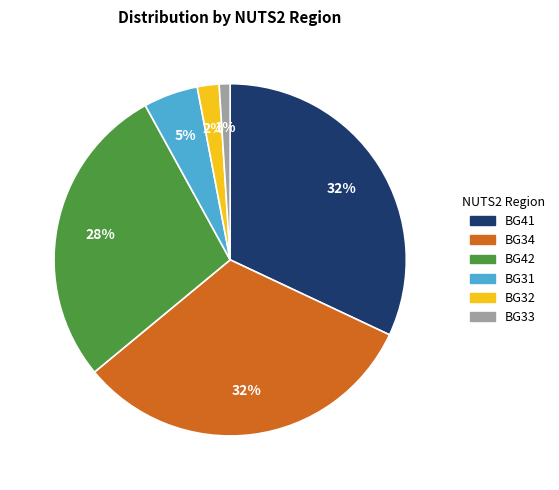

To the nearest percent, what is the average slice percentage?

17%